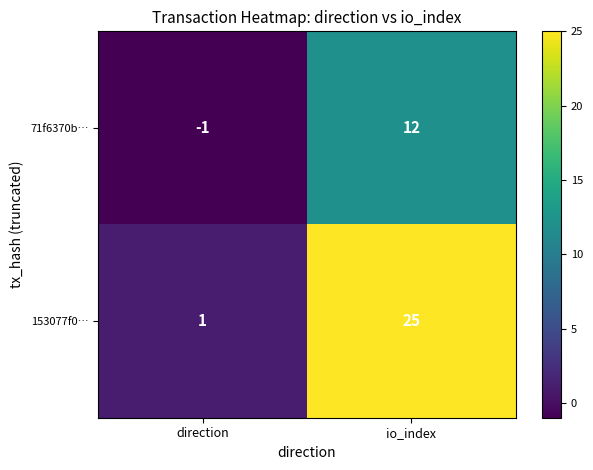

What is the spread (max minus min) of values at direction?

2